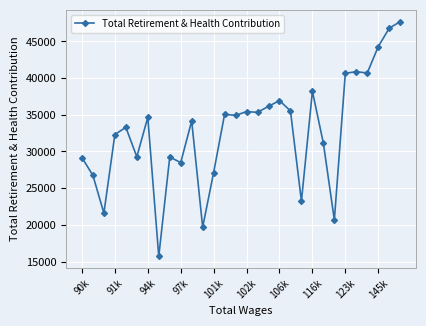

True or false: the data has more than 2 interior local peaks.

True